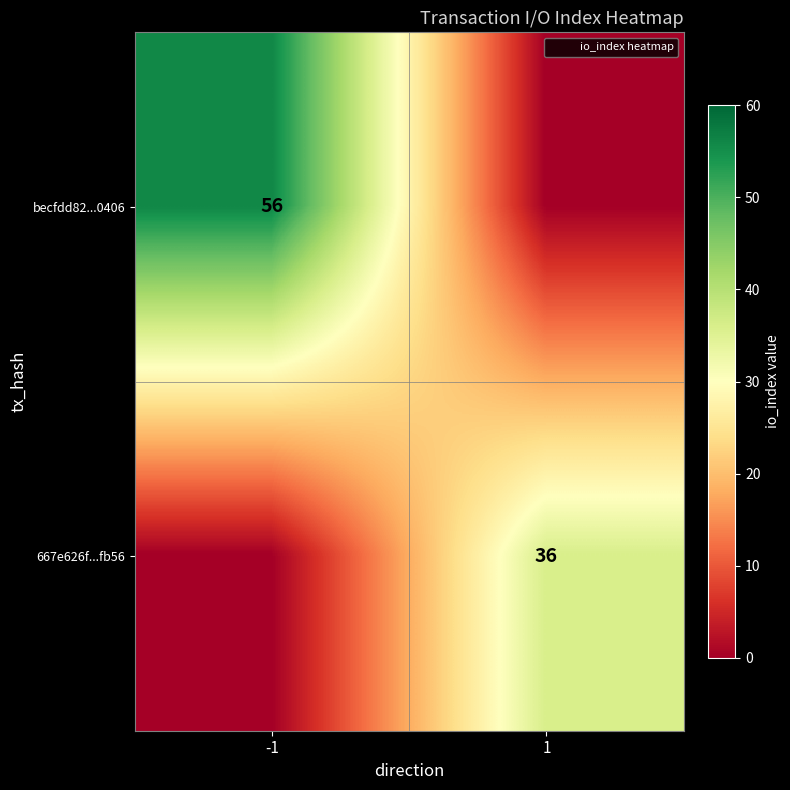

Read the becfdd82...0406 value at -1, to the nearest 5.

55